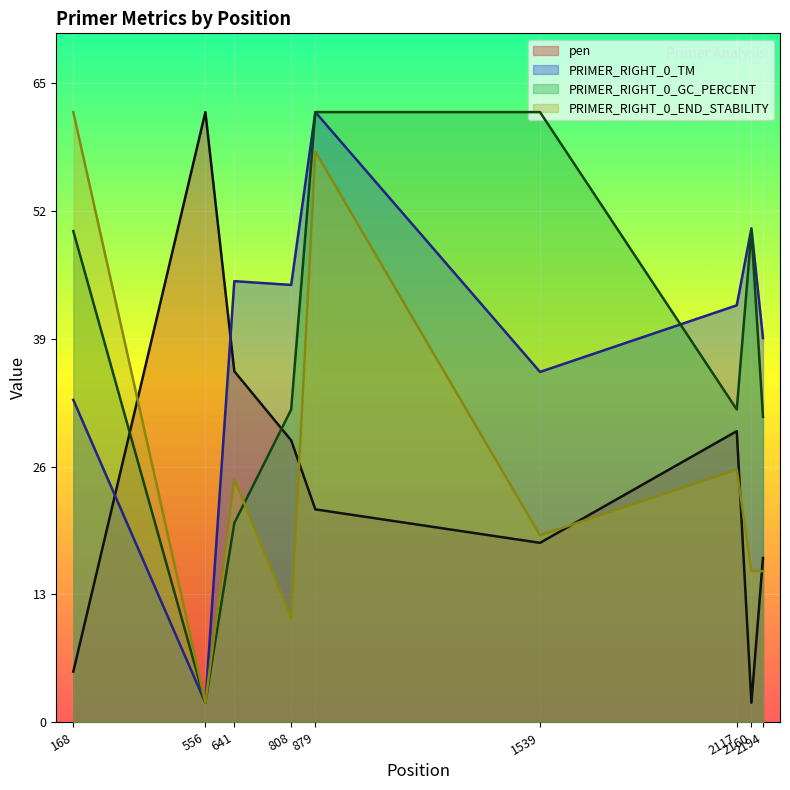

How many lines are shown in the chart?

4